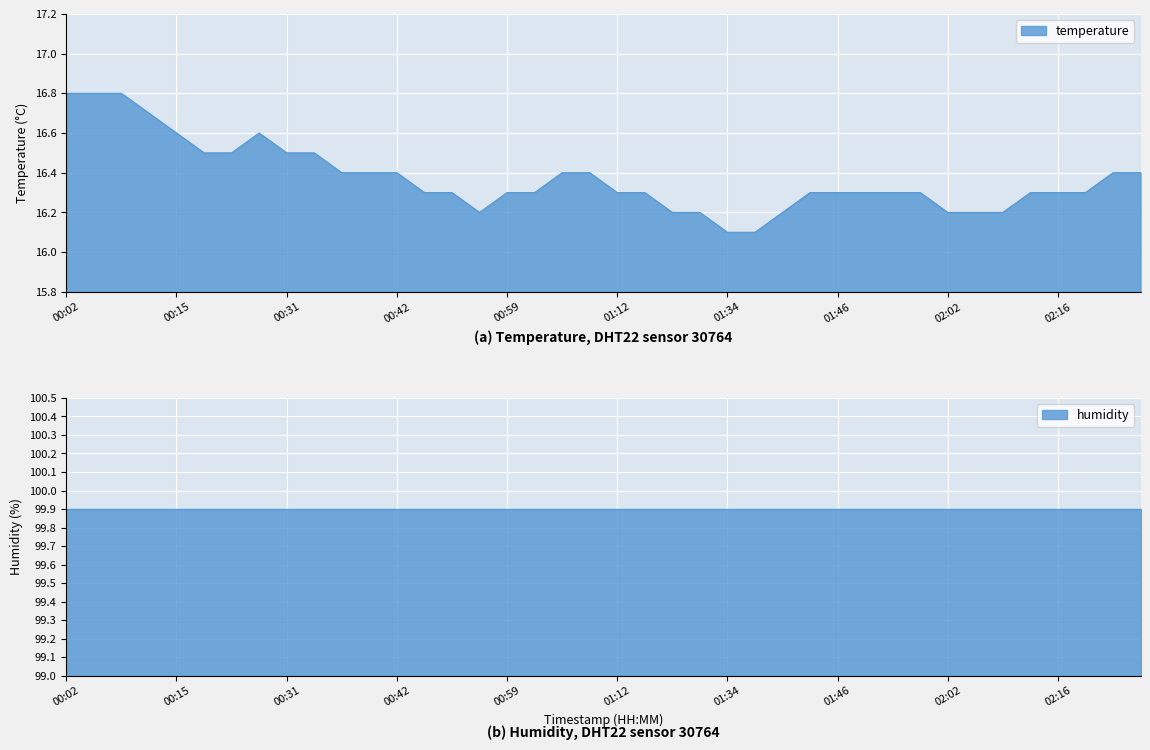

Does the chart display data point markers on the line(s)?

No